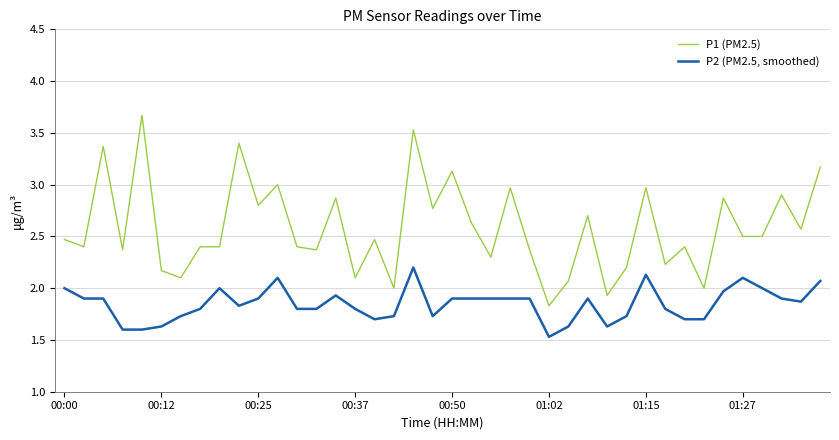

What is the maximum value shown in the chart?

3.7